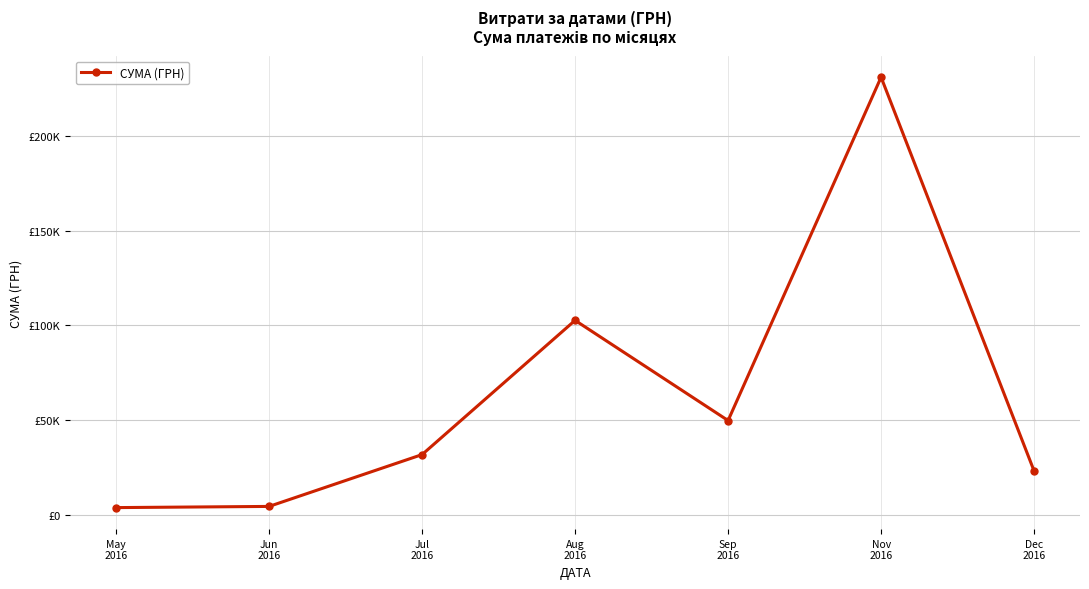

Does the chart have visible grid lines?

Yes